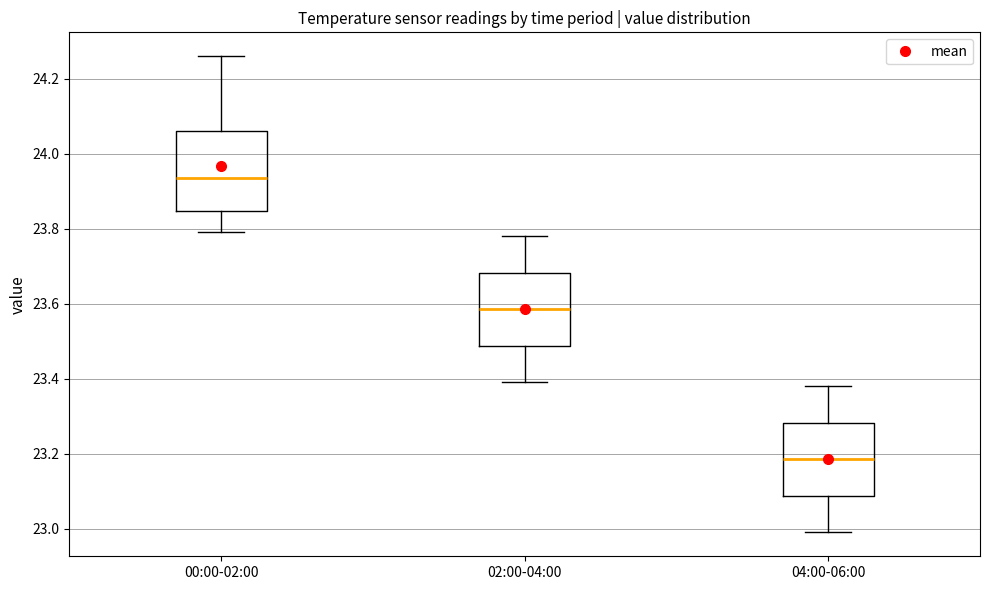

Reading left to right, read every box against the y-axis: the position of its median line, the range the box covers, and the ends of its whiskers. The values are not printed on the chart, so give them approximately, as read against the axis.

00:00-02:00: median 23.94, box 23.84 to 24.06, whiskers 23.80 to 24.26
02:00-04:00: median 23.58, box 23.48 to 23.68, whiskers 23.40 to 23.78
04:00-06:00: median 23.18, box 23.08 to 23.28, whiskers 23.00 to 23.38